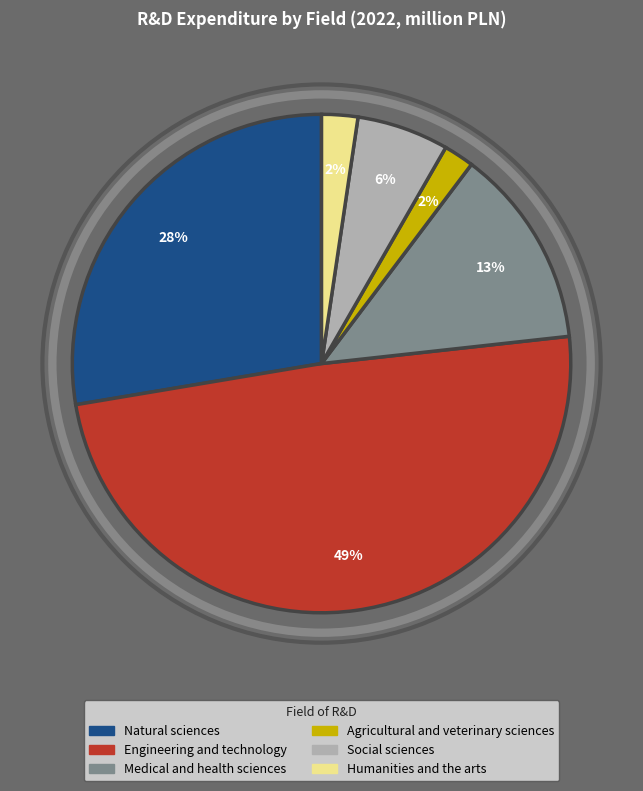

Does any single category account for the majority?

No